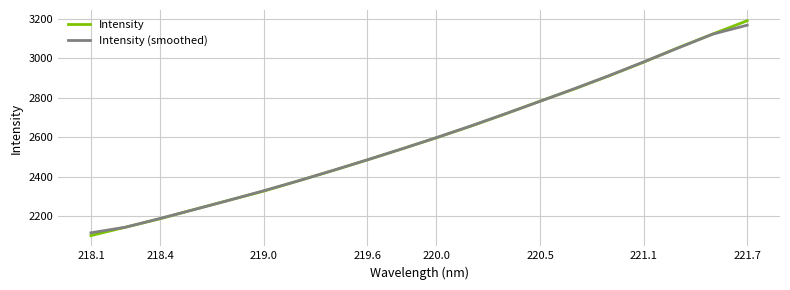

Which series has the widest spread of values?

Intensity